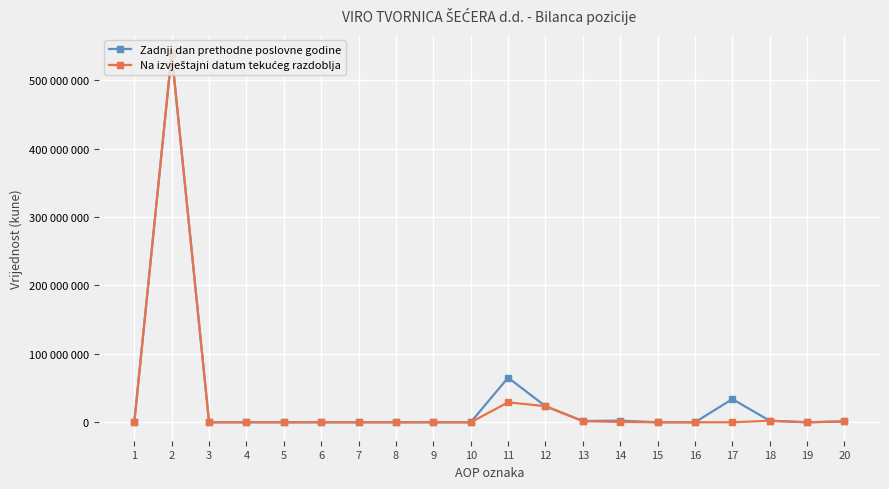

At which label is Zadnji dan prethodne poslovne godine closest to 269561646?

11